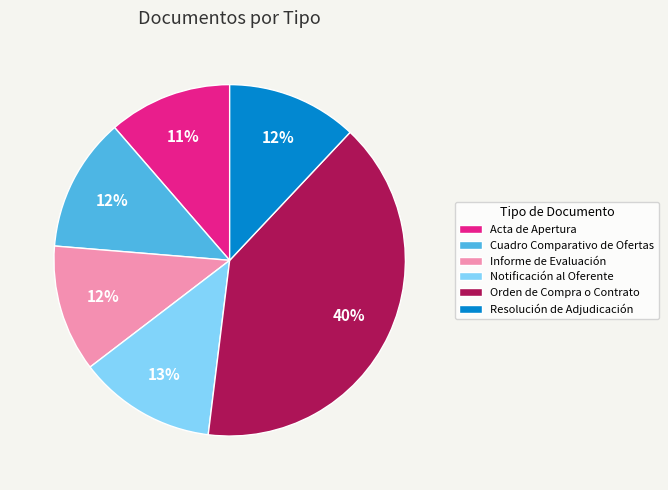

True or false: Notificación al Oferente accounts for 5% of the total.

False